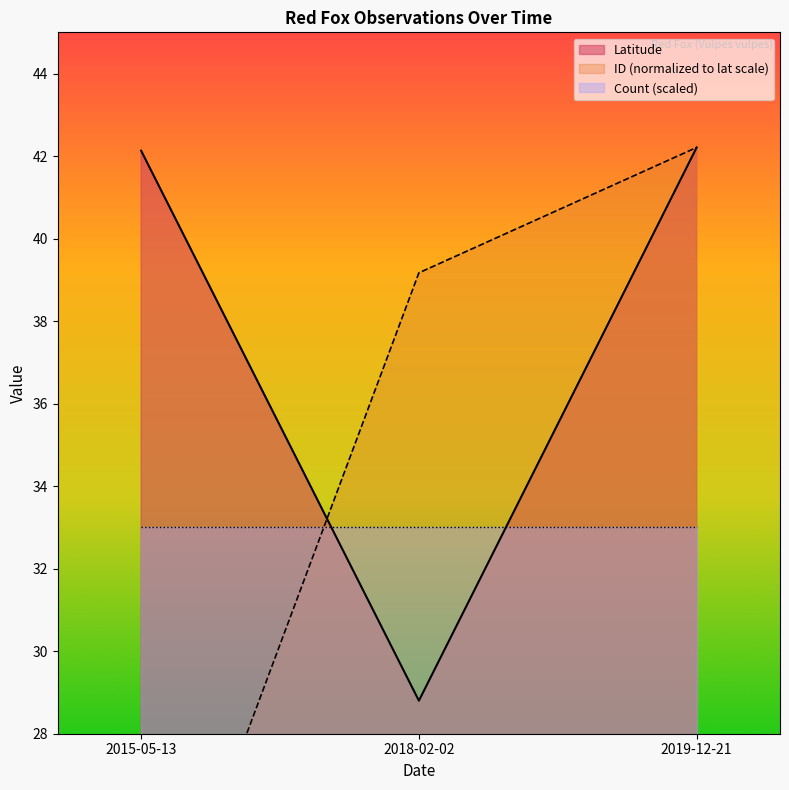

What is the maximum value shown in the chart?

42.2